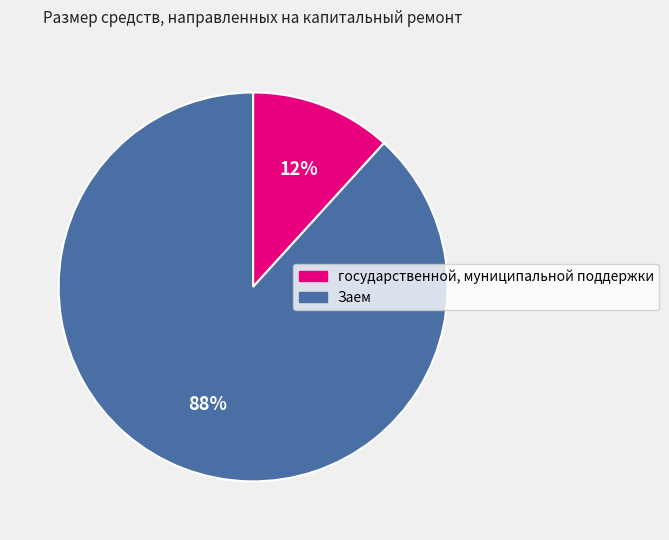

What percentage is the Заем slice, to the nearest percent?

88%